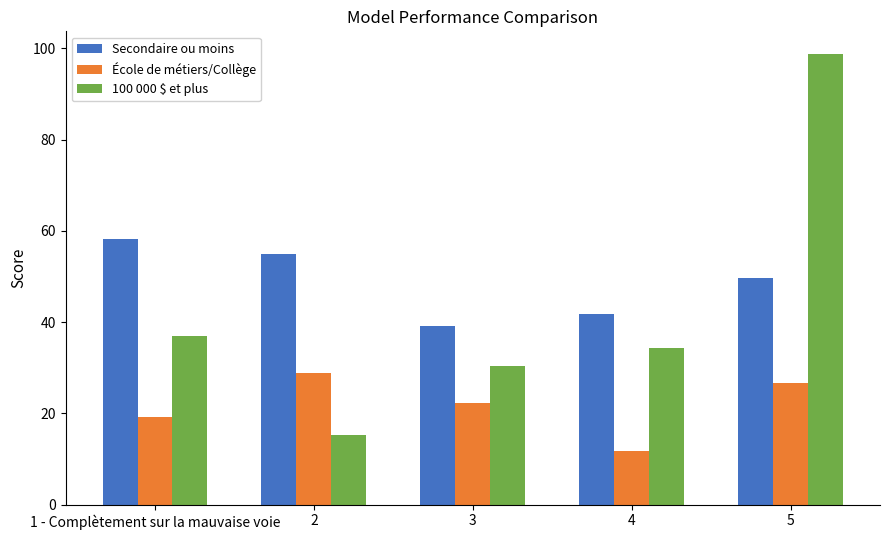

How many series are shown in this chart?

3